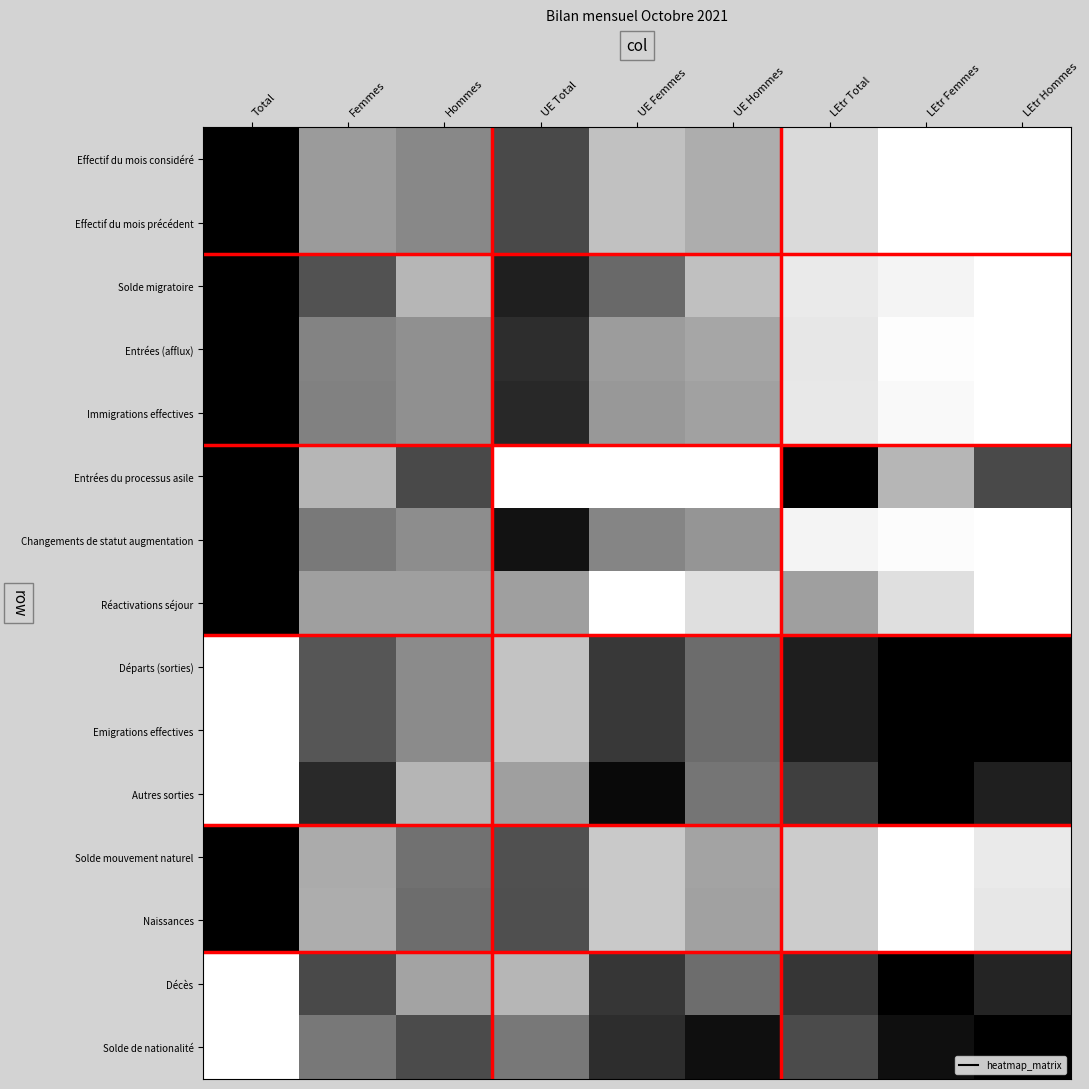

Which label corresponds to the smallest value in the chart?

LEtr Hommes